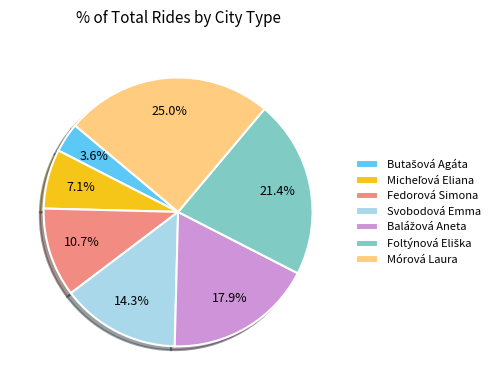

To the nearest percent, what is the average slice percentage?

14%